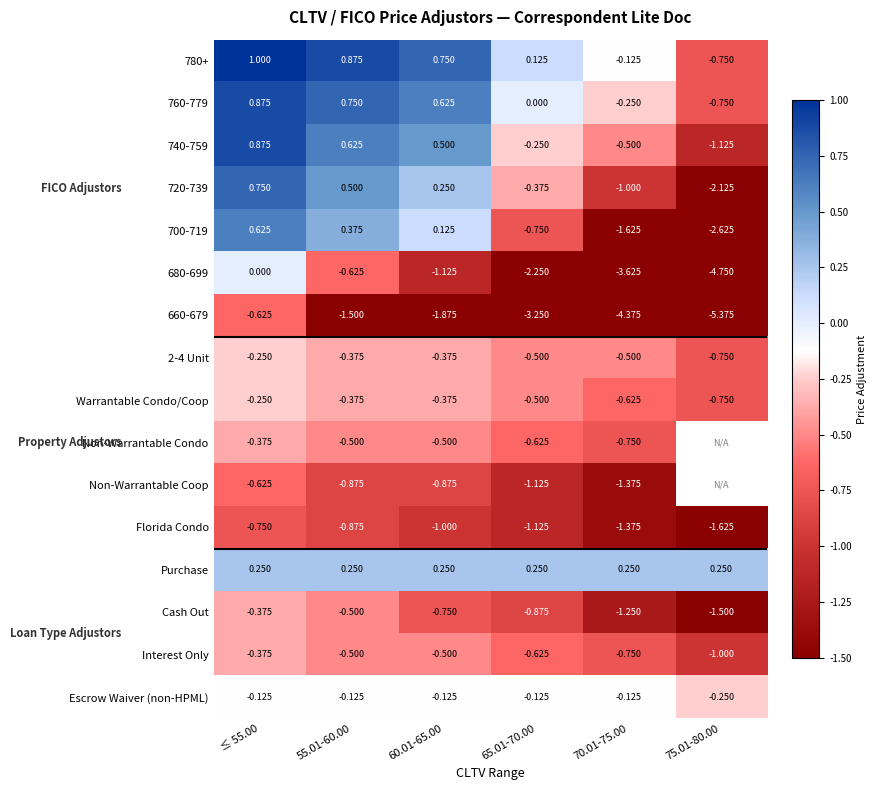

The 680-699 series shows -2.2 at 65.01-70.00. True or false?

True